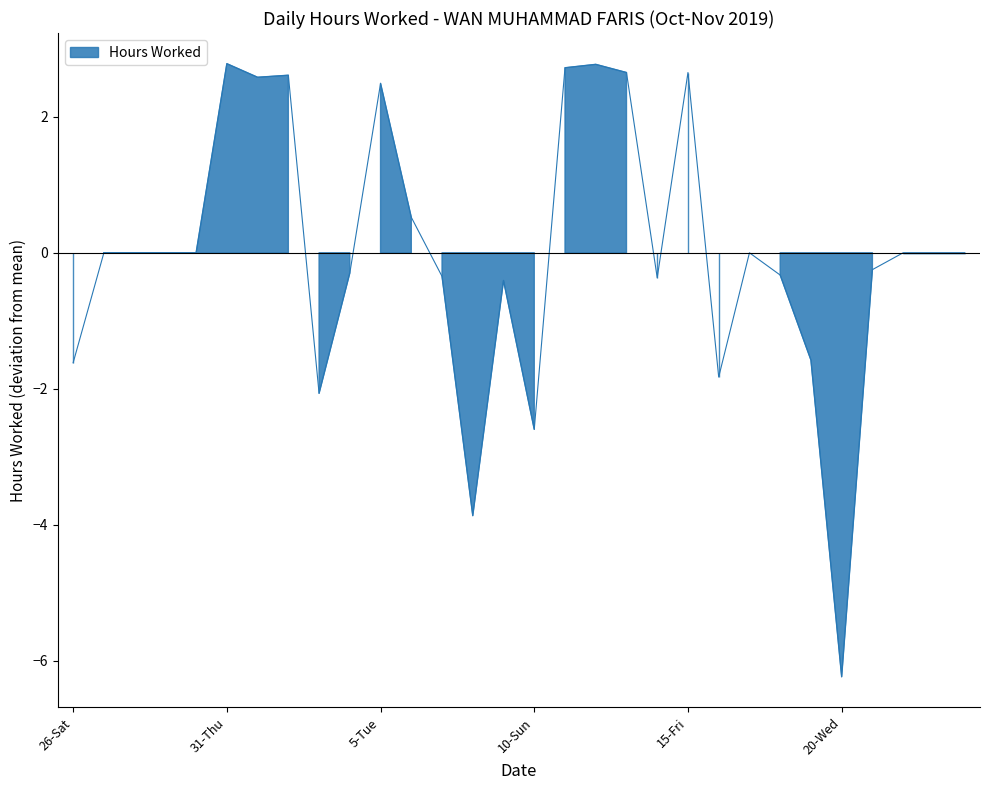

List the labels in order of value, largest first.

31-Thu, 12-Tue, 11-Mon, 13-Wed, 15-Fri, 2-Sat, 1-Fri, 5-Tue, 6-Wed, 21-Thu, 4-Mon, 18-Mon, 7-Thu, 14-Thu, 9-Sat, 19-Tue, 26-Sat, 16-Sat, 3-Sun, 10-Sun, 8-Fri, 20-Wed, 27-Sun, 28-Mon, 29-Tue, 30-Wed, 17-Sun, 22-Fri, 23-Sat, 24-Sun